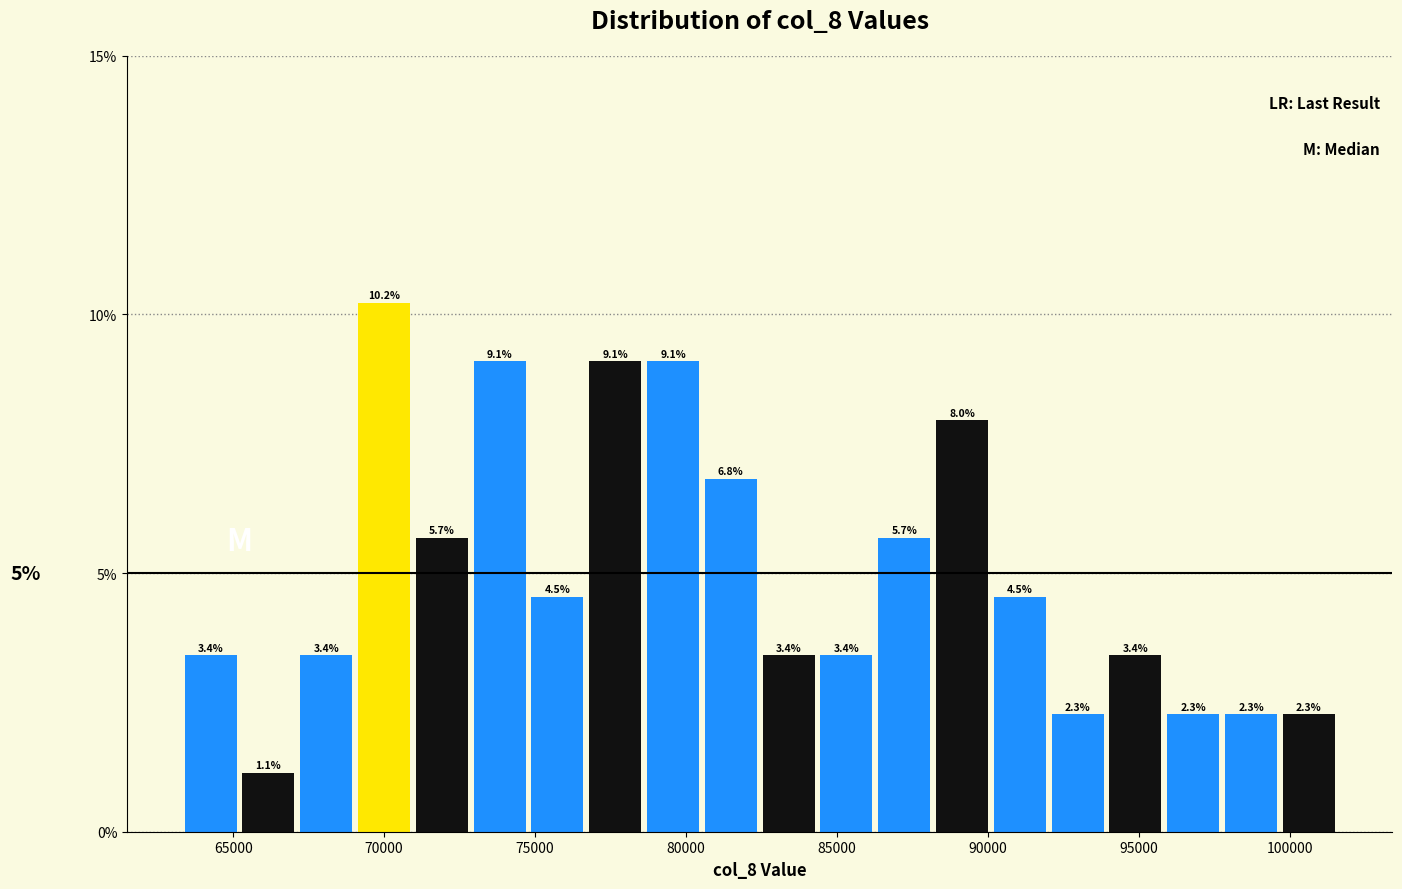

Read against the x-axis, roughly where is the centre of the tallest bar?

70000